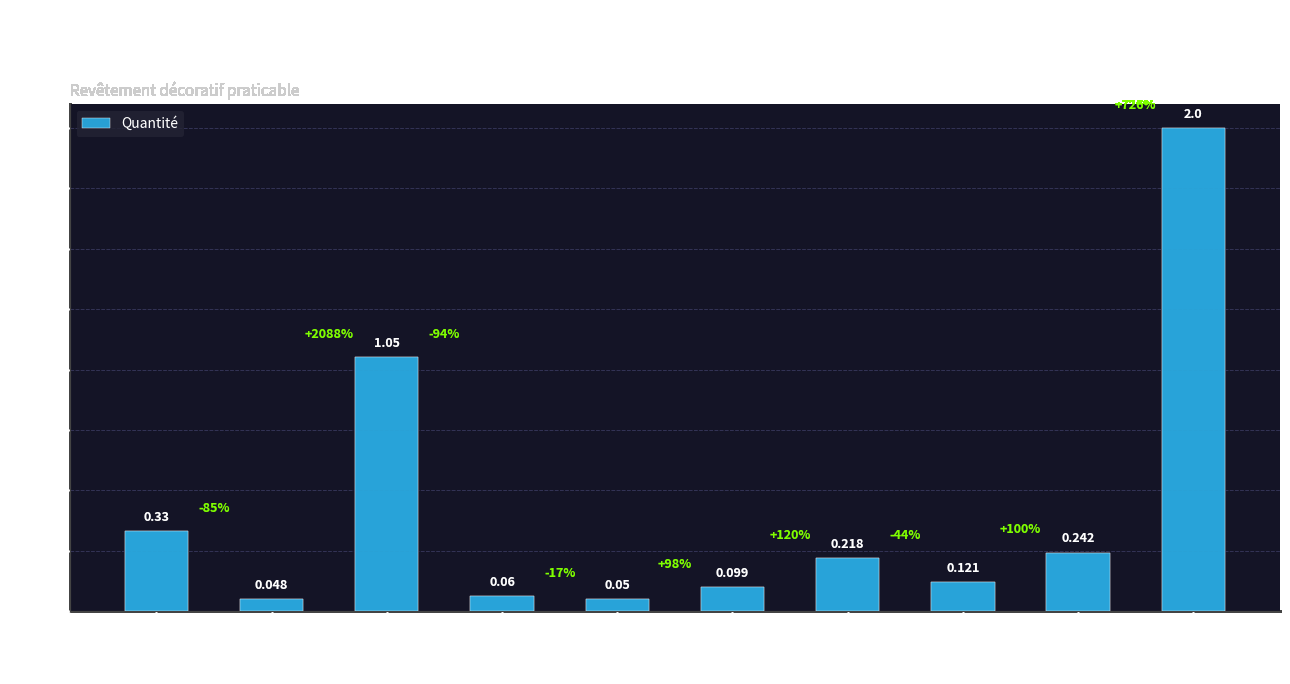

Does the chart contain stacked bars?

No